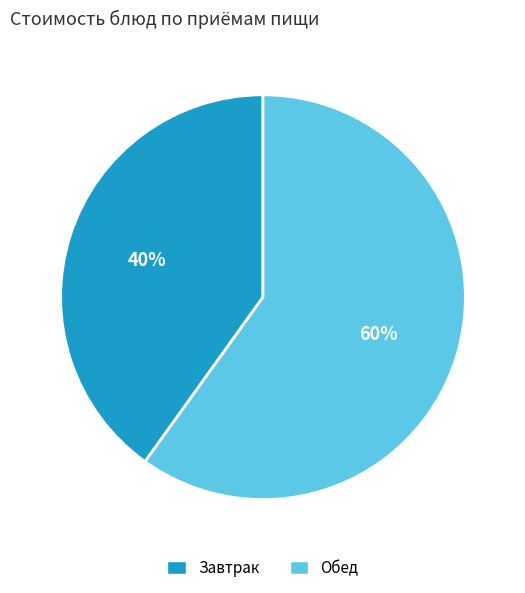

What is the largest slice in the pie chart?

Обед